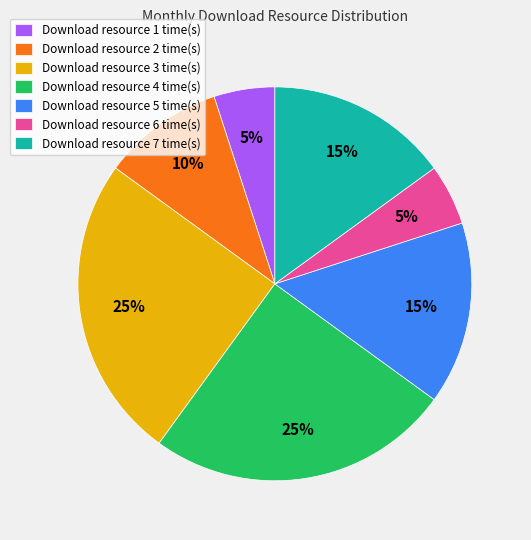

To the nearest percent, what is the combined percentage of Download resource 5 time(s) and Download resource 6 time(s)?

20%